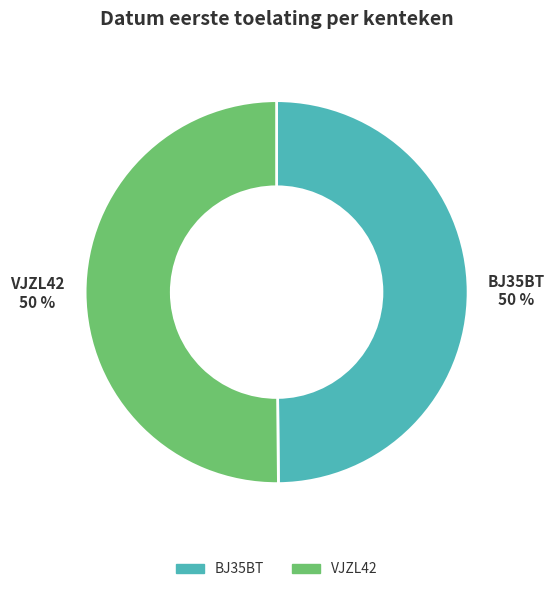

How many segments does this pie chart have?

2